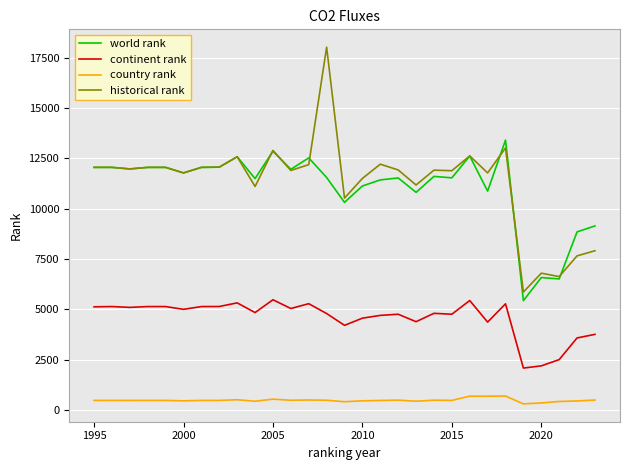

Which series has the widest spread of values?

historical rank